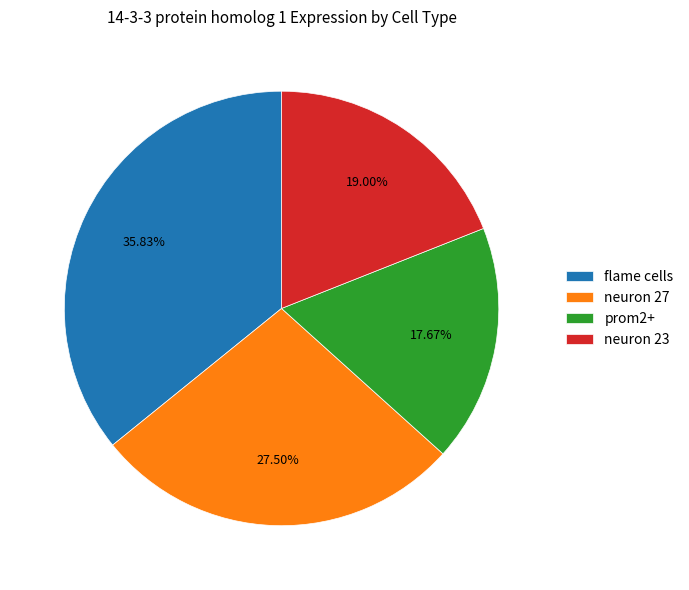

How many segments does this pie chart have?

4